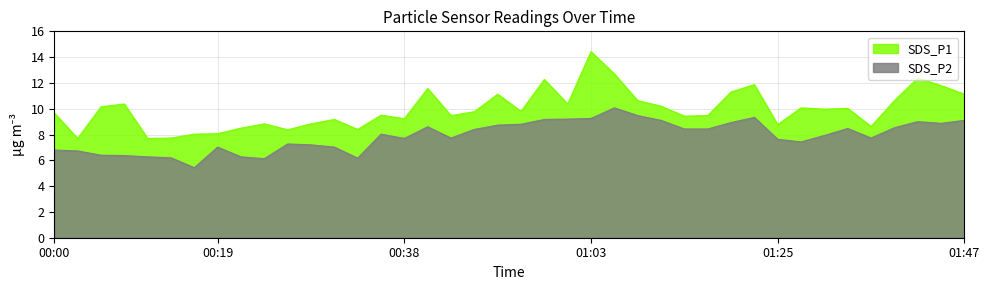

At which category is the sum across all series the highest?

01:03